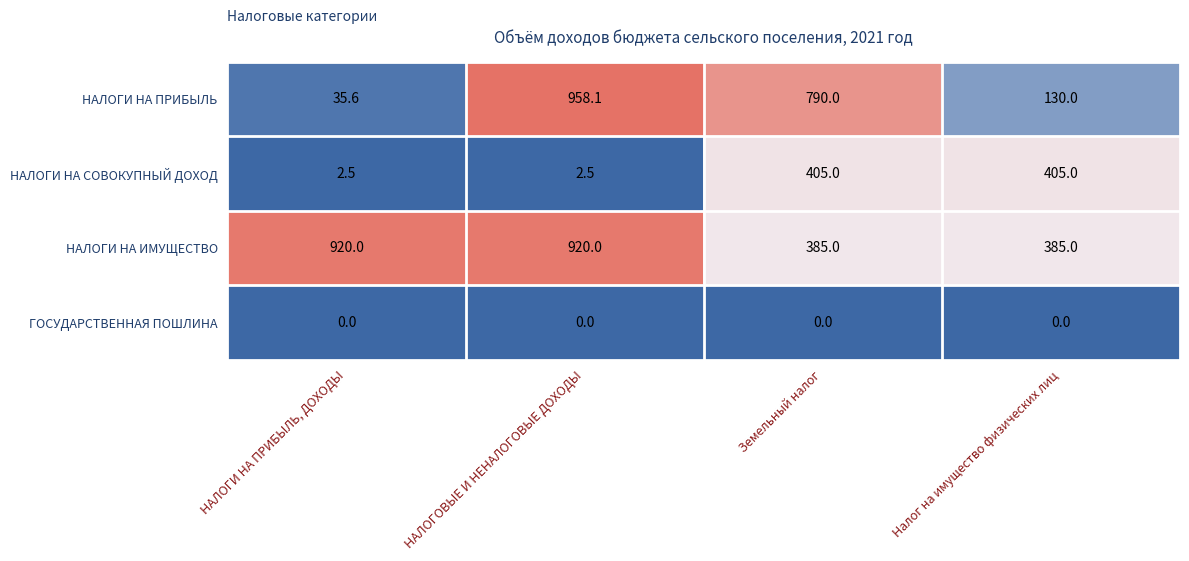

The value of НАЛОГИ НА СОВОКУПНЫЙ ДОХОД at Земельный налог is 95.7. True or false?

False